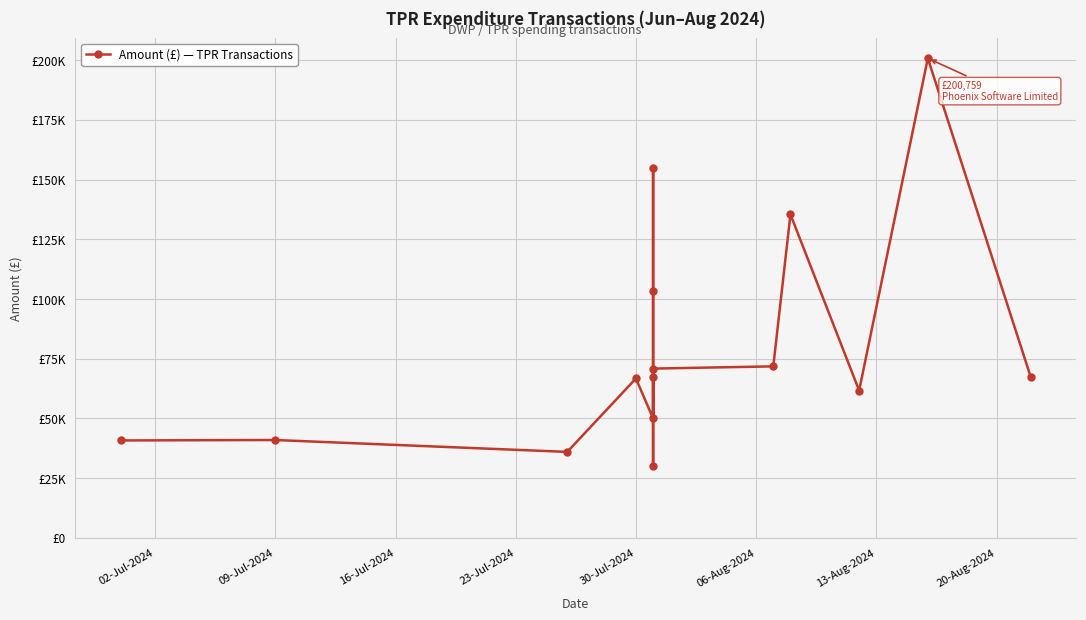

True or false: there are more than 1 points higher than both neighbors.

True